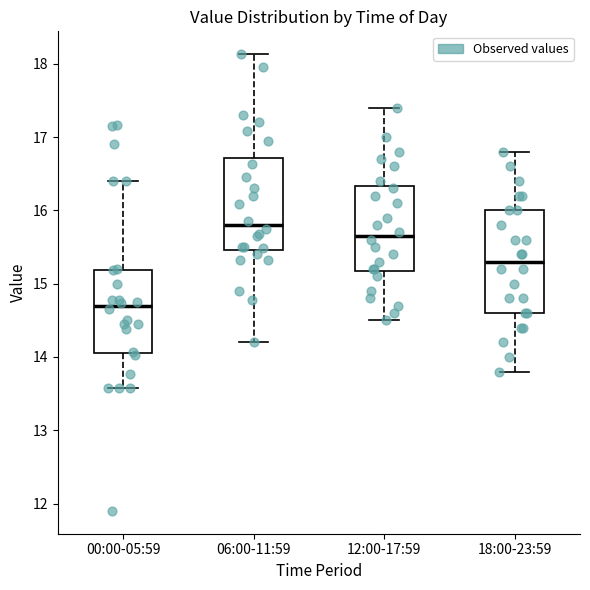

Reading left to right, transcribe this box plot: for each box, give where its median line is, the range the box spans, and where its two whiskers end, as read against the y-axis. The values are not printed on the chart, so give them approximately, as read against the axis.

00:00-05:59: median 14.7, box 14.1 to 15.2, whiskers 13.6 to 16.4
06:00-11:59: median 15.8, box 15.5 to 16.7, whiskers 14.2 to 18.1
12:00-17:59: median 15.7, box 15.2 to 16.3, whiskers 14.5 to 17.4
18:00-23:59: median 15.3, box 14.6 to 16.0, whiskers 13.8 to 16.8